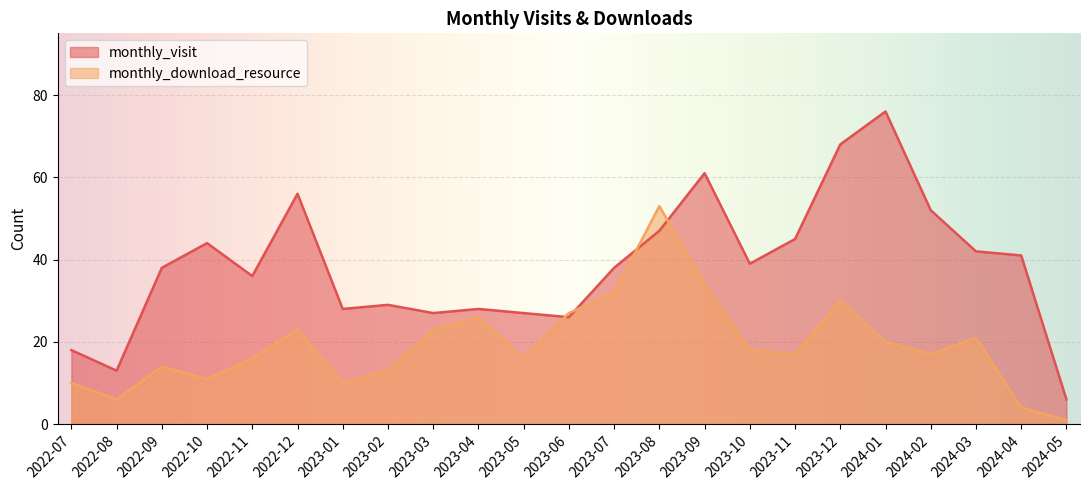

True or false: monthly_download_resource and monthly_visit intersect in this chart.

True